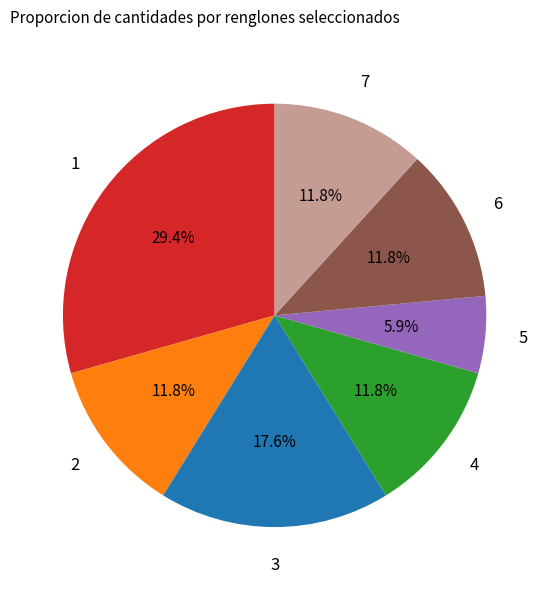

To the nearest percent, what is the average slice percentage?

14%